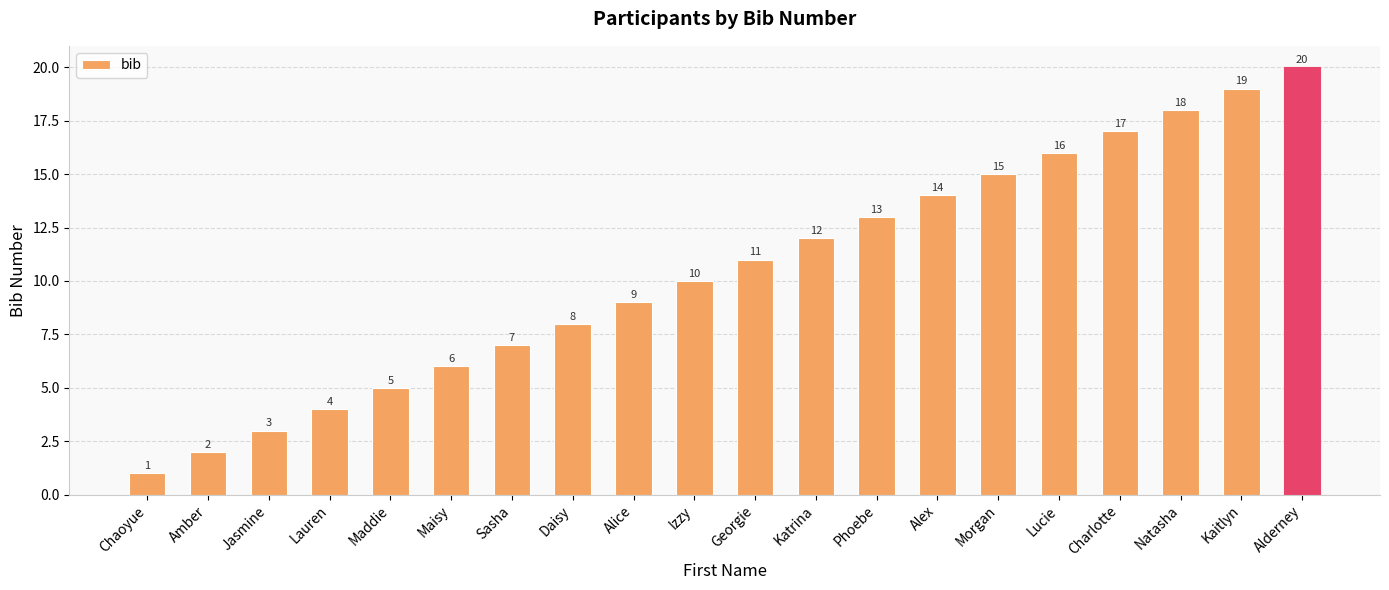

The value at Chaoyue is 2. True or false?

False